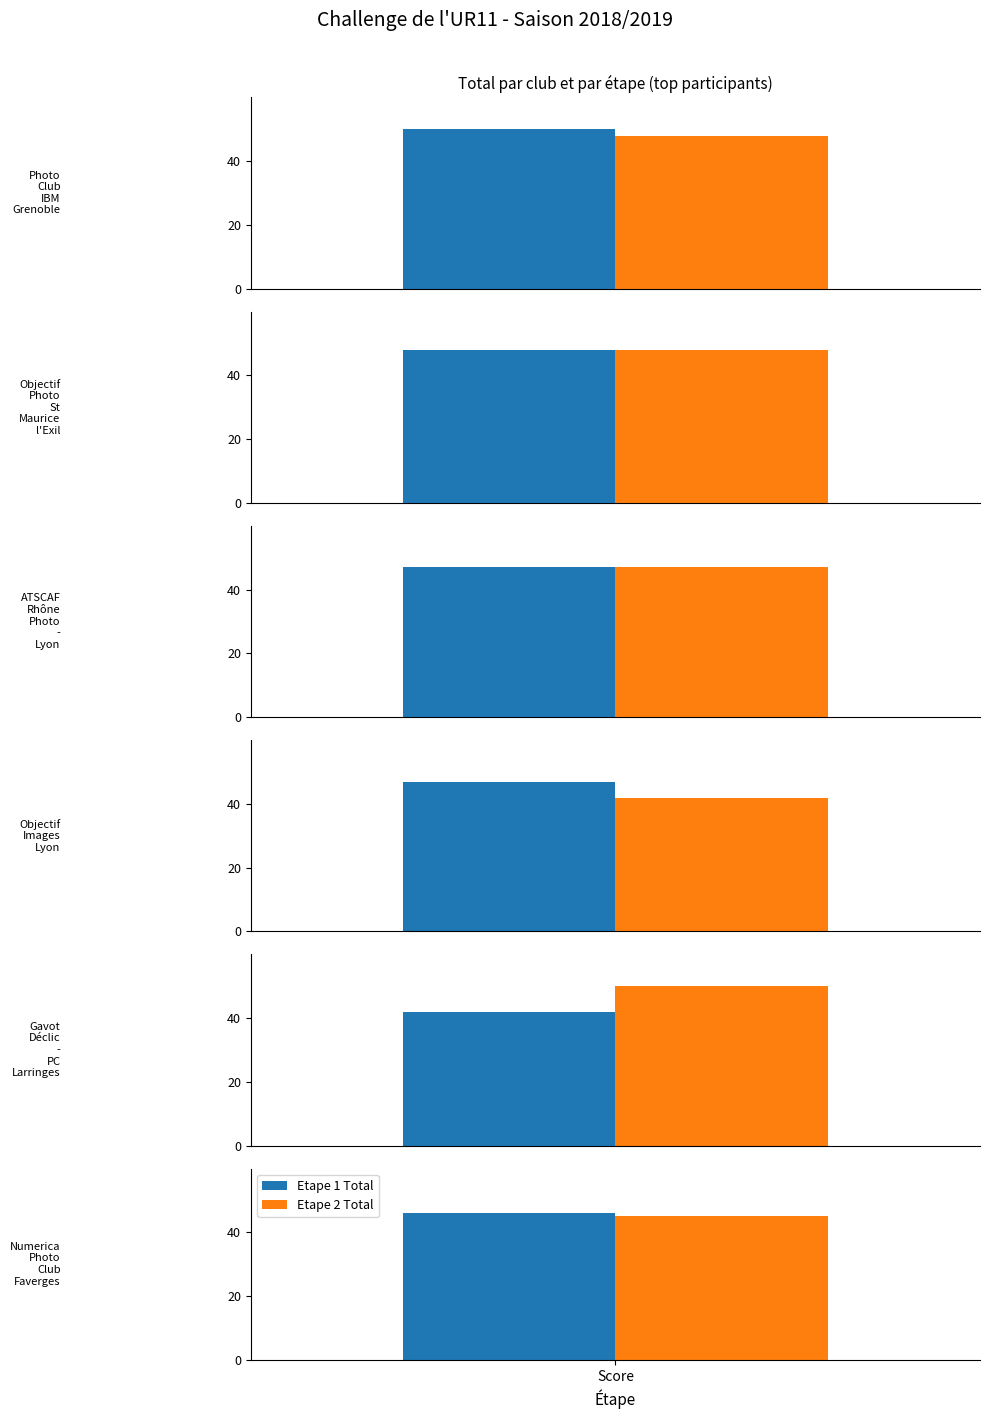

Which series changed the most between 0 and 4?

Etape 1 Total